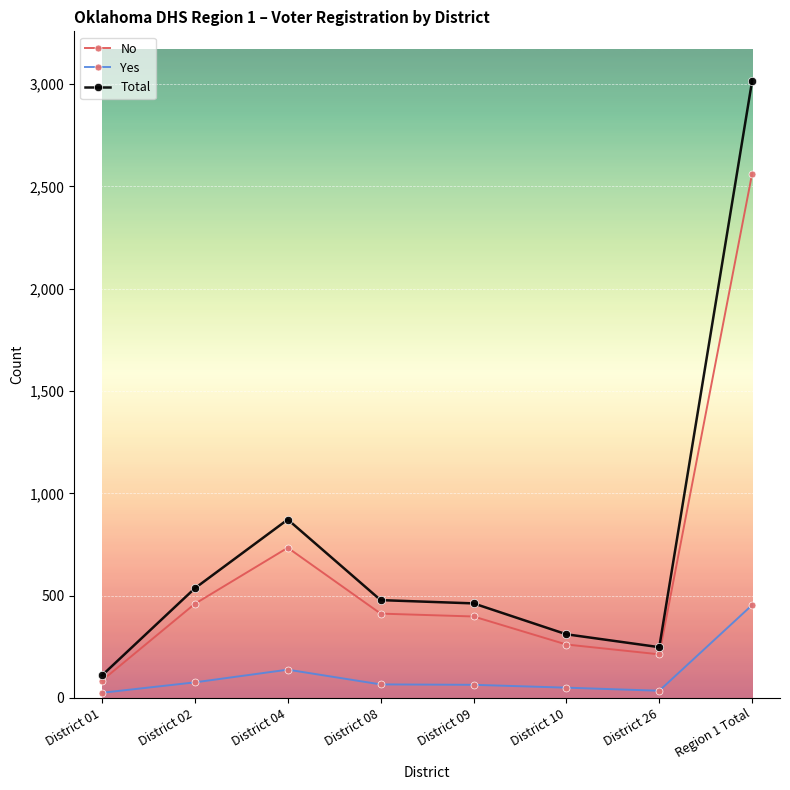

What is the total value across all series at District 01?

220